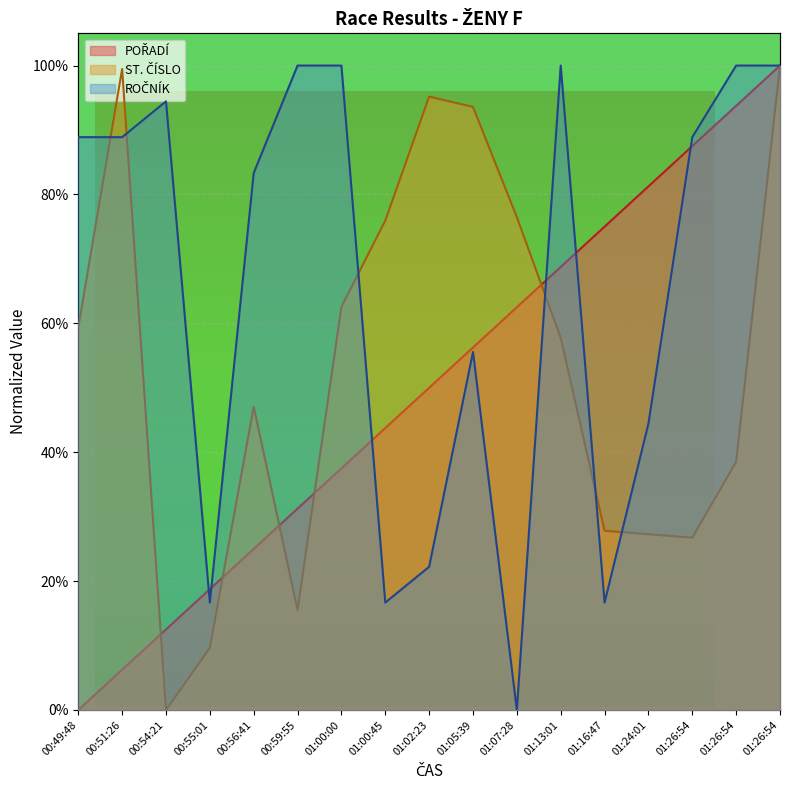

What is the sum of all POŘADÍ values?

8.5